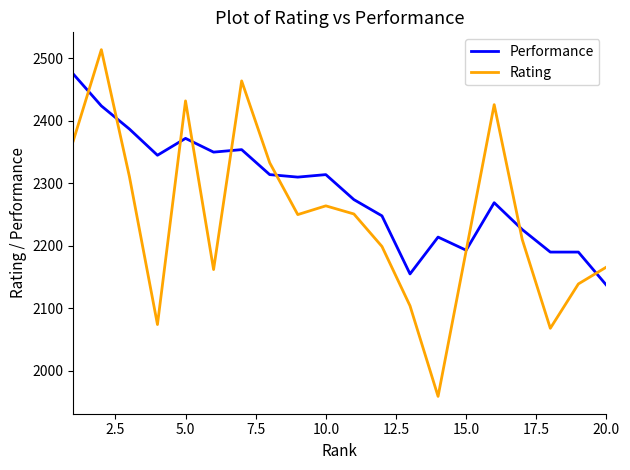

Which series has the largest total across all categories?

Performance